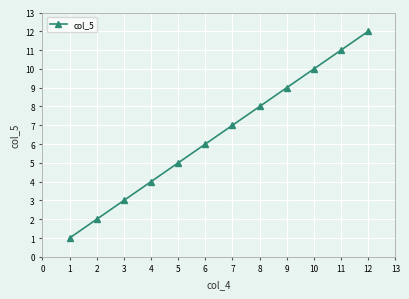

Is it true that the value at 10 is 3?

False